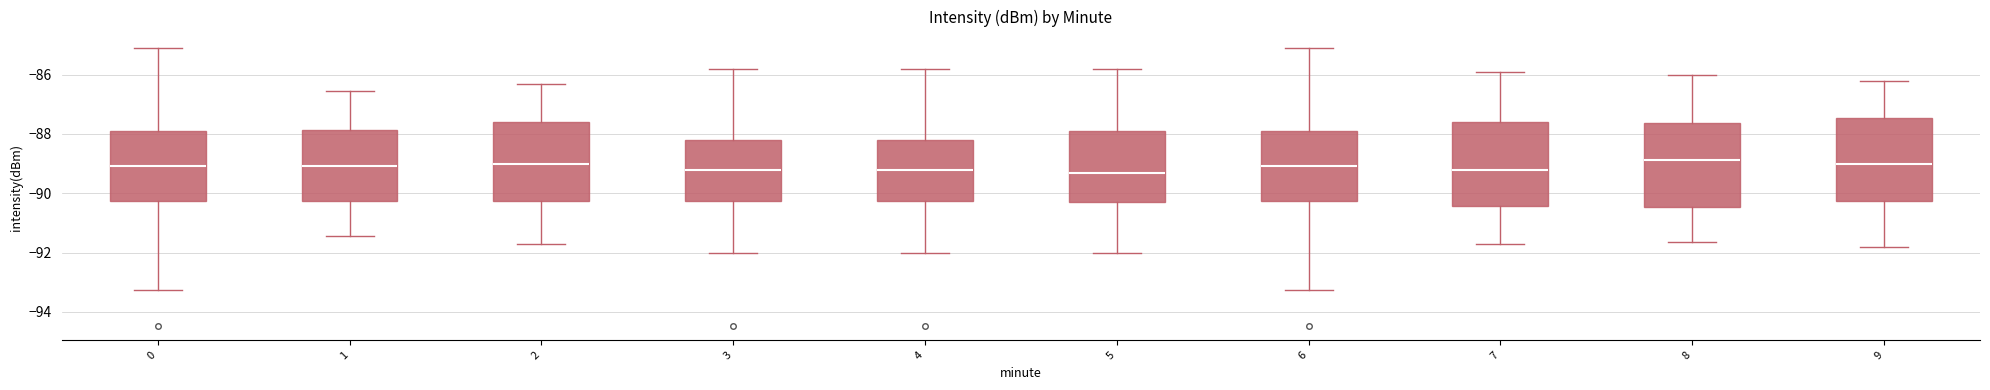

Reading left to right, transcribe this box plot: for each box, give where its median line is, the range the box spans, and where its two whiskers end, as read against the y-axis. The values are not printed on the chart, so give them approximately, as read against the axis.

0: median -89.0, box -90.2 to -87.8, whiskers -93.2 to -85.2
1: median -89.0, box -90.2 to -87.8, whiskers -91.4 to -86.6
2: median -89.0, box -90.2 to -87.6, whiskers -91.6 to -86.2
3: median -89.2, box -90.2 to -88.2, whiskers -92.0 to -85.8
4: median -89.2, box -90.2 to -88.2, whiskers -92.0 to -85.8
5: median -89.4, box -90.2 to -88.0, whiskers -92.0 to -85.8
6: median -89.0, box -90.2 to -87.8, whiskers -93.2 to -85.2
7: median -89.2, box -90.4 to -87.6, whiskers -91.6 to -86.0
8: median -88.8, box -90.4 to -87.6, whiskers -91.6 to -86.0
9: median -89.0, box -90.2 to -87.4, whiskers -91.8 to -86.2